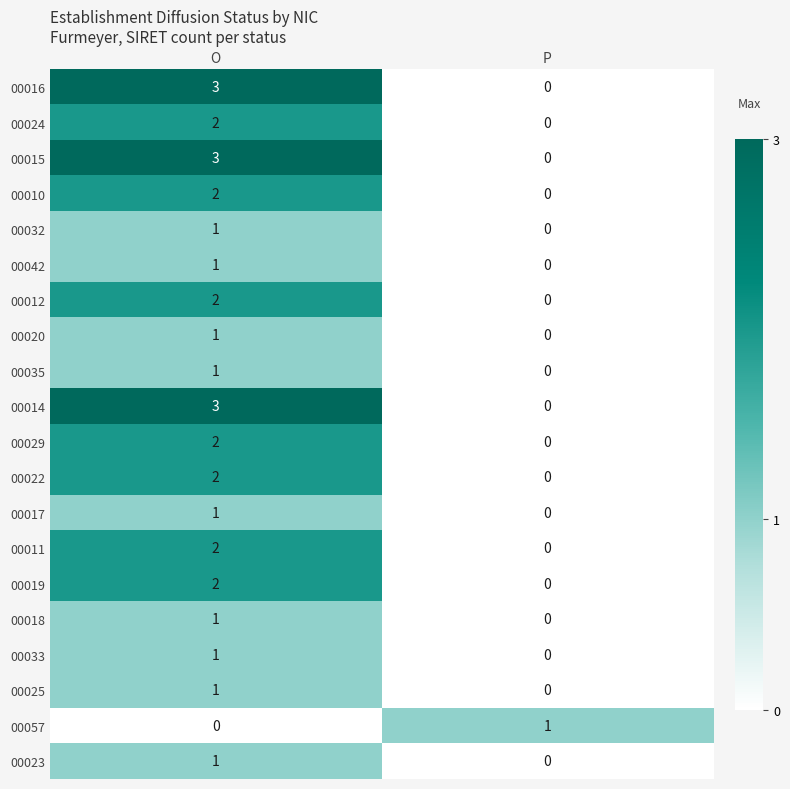

What is the maximum value shown in the chart?

3